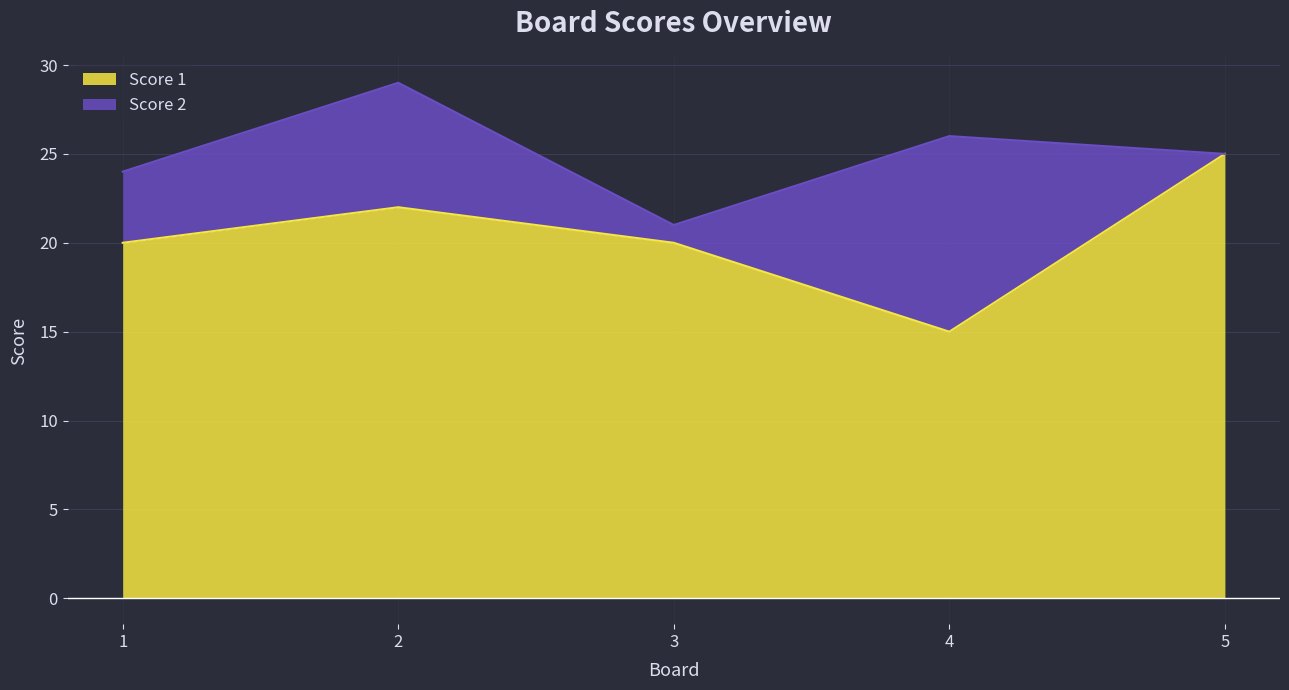

At which label is the value closest to 20?

1